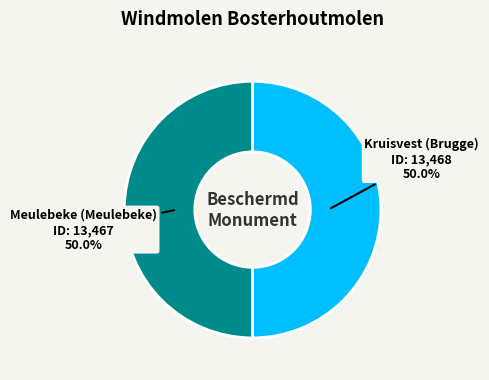

What is the ratio of the value at Kruisvest (Brugge) to the value at Meulebeke (Meulebeke)?

1.0